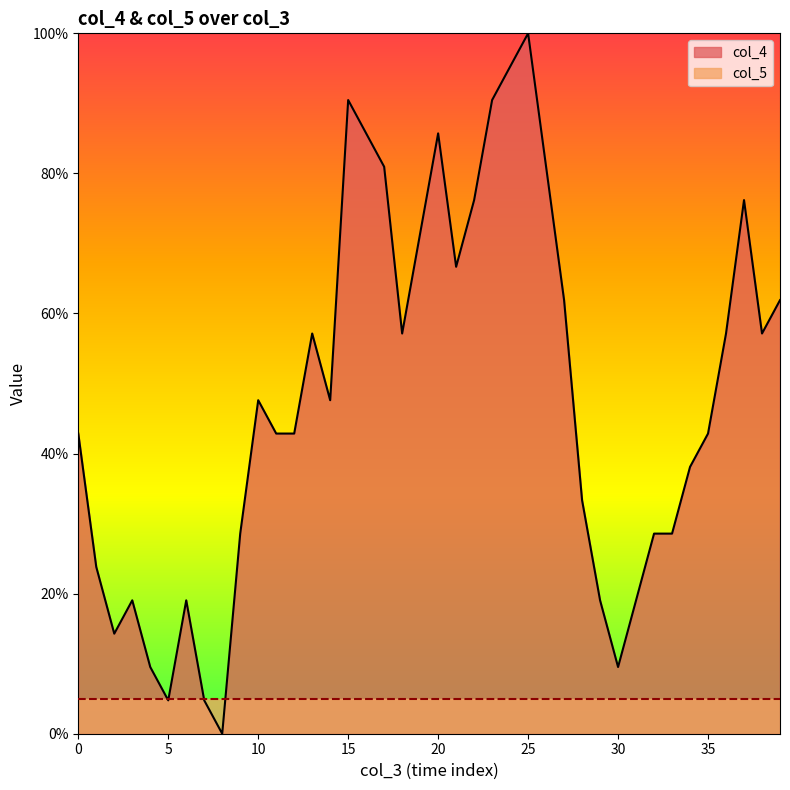

True or false: there are more than 0 points higher than both neighbors.

True